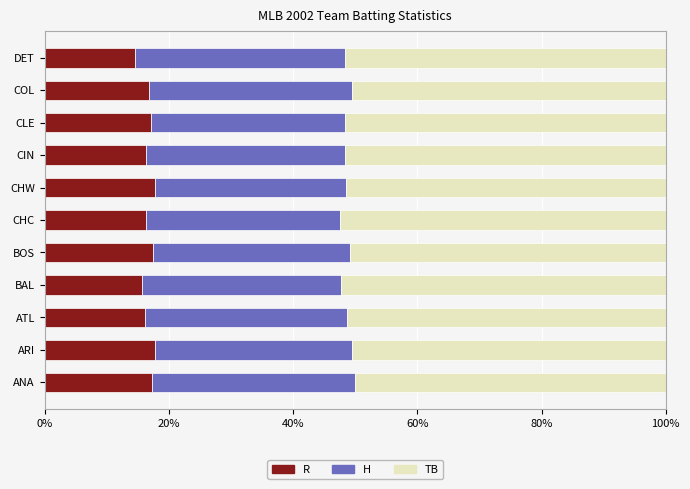

What value does the R series have at BOS?

17.4